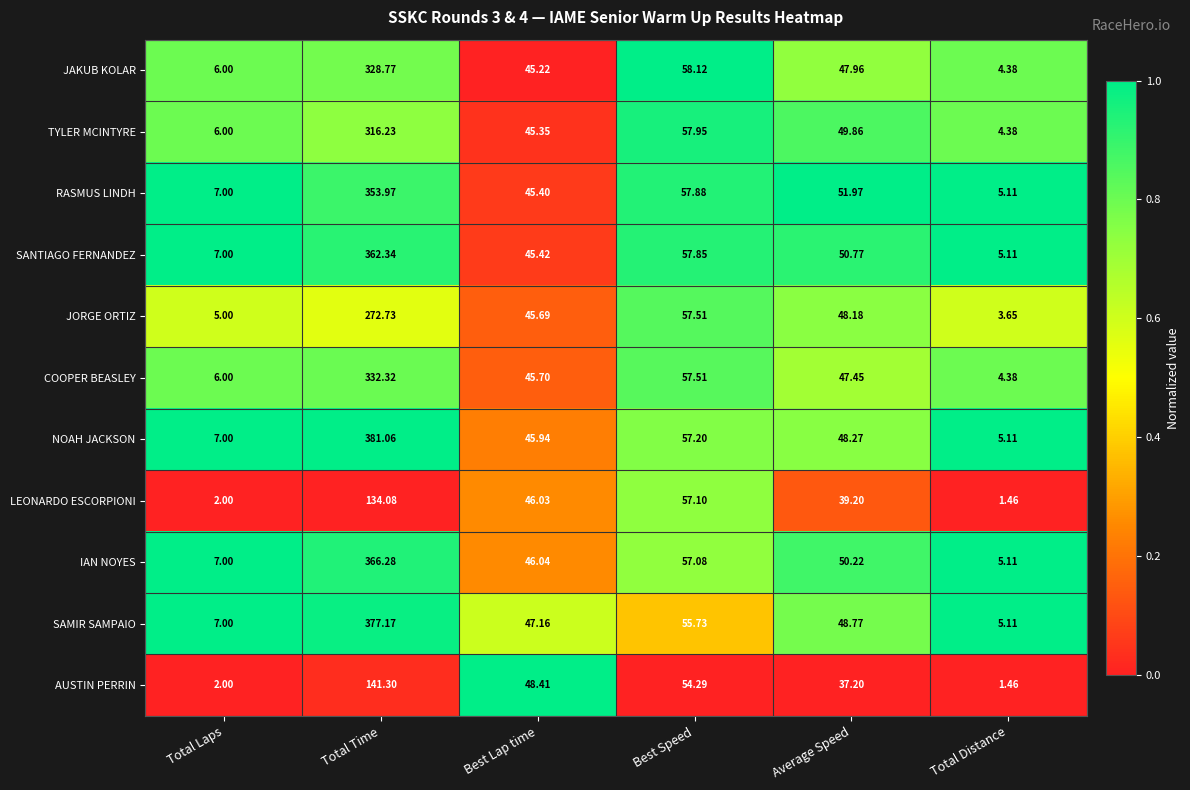

Which label corresponds to the largest value in the chart?

Total Time